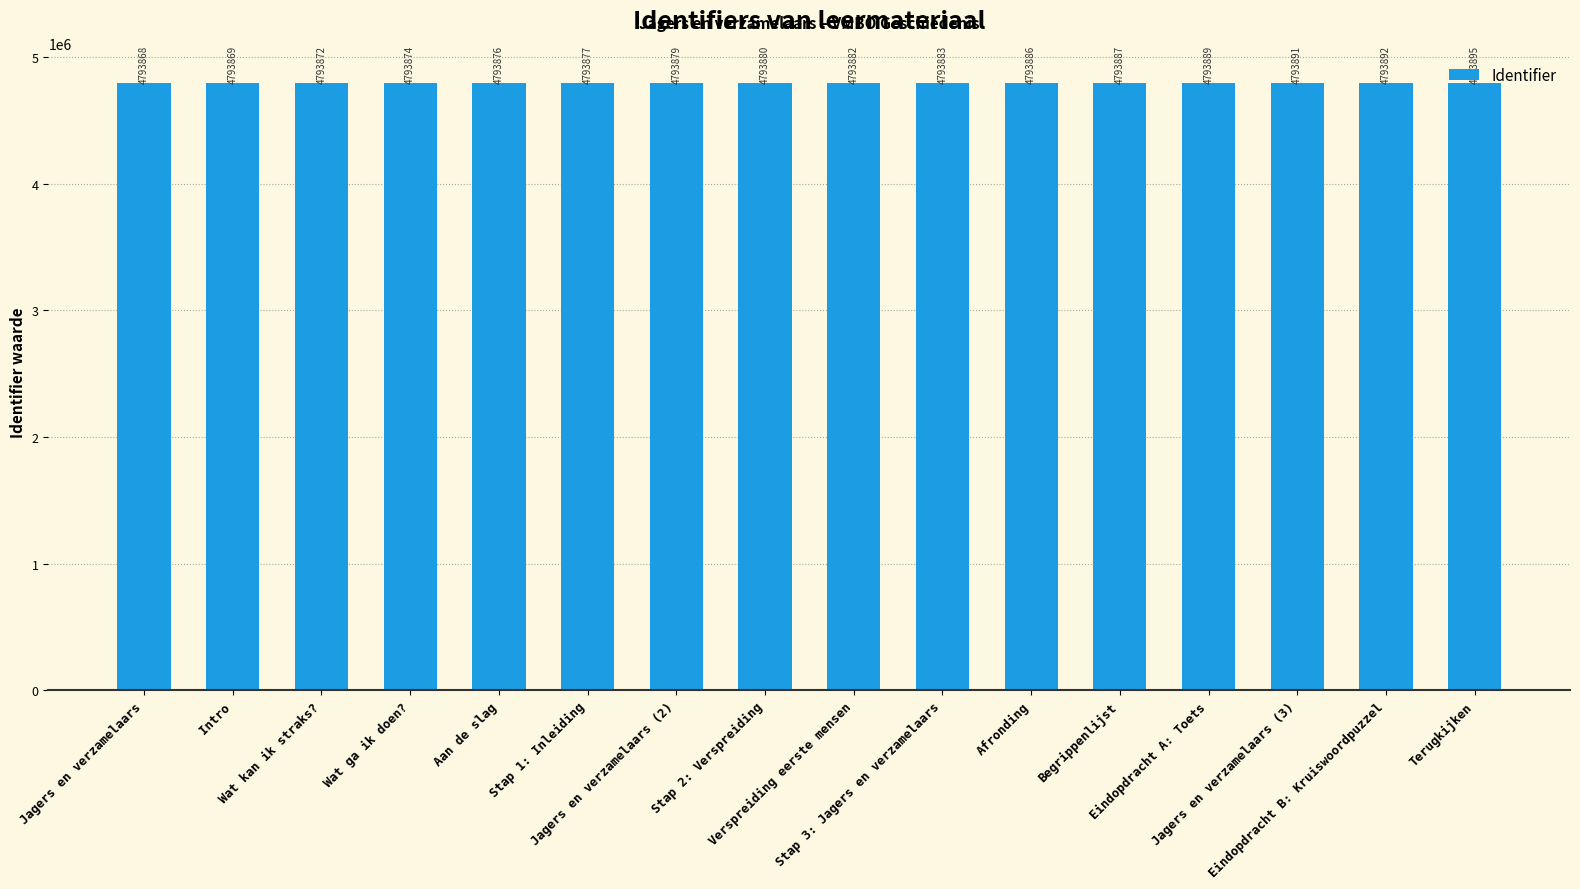

At which label is the value closest to 4793881?

Stap 2: Verspreiding